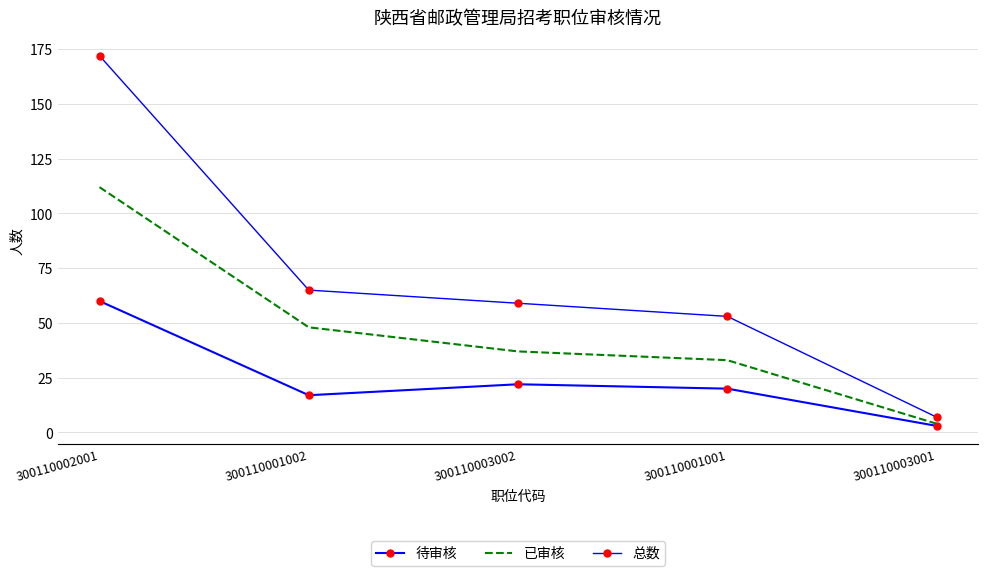

Reading left to right, what are all the values shown in this chart?

待审核: 300110002001=60	300110001002=17	300110003002=22	300110001001=20	300110003001=3
已审核: 300110002001=112	300110001002=48	300110003002=37	300110001001=33	300110003001=4
总数: 300110002001=172	300110001002=65	300110003002=59	300110001001=53	300110003001=7